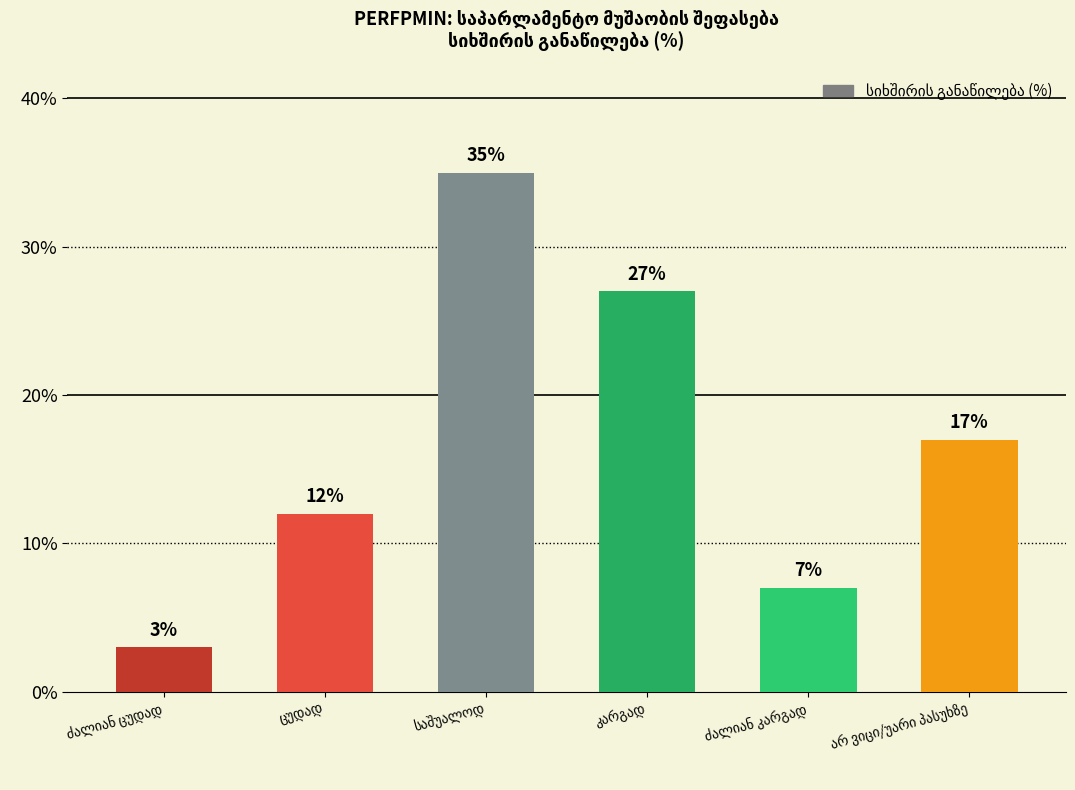

What is the minimum value shown in the chart?

3